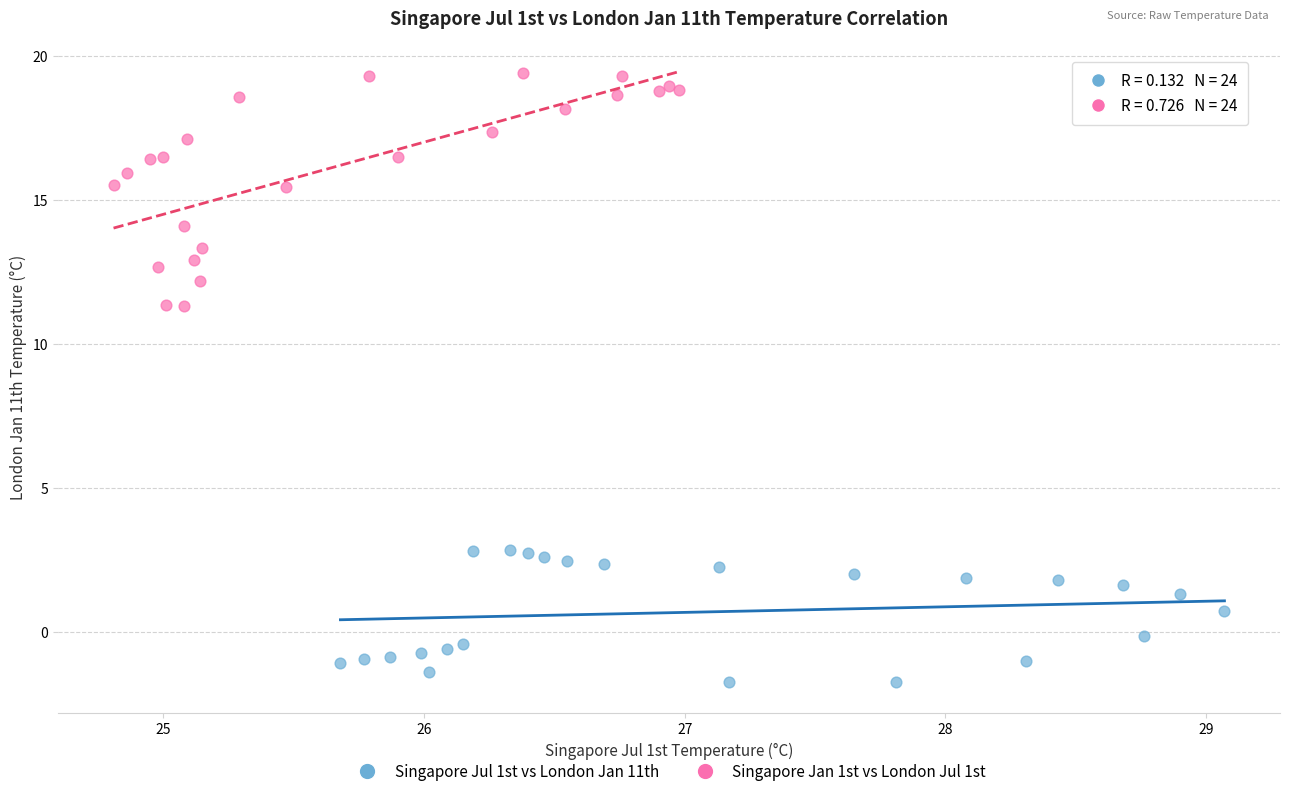

Which series has the widest spread of Y values?

Singapore Jan 1st vs London Jul 1st